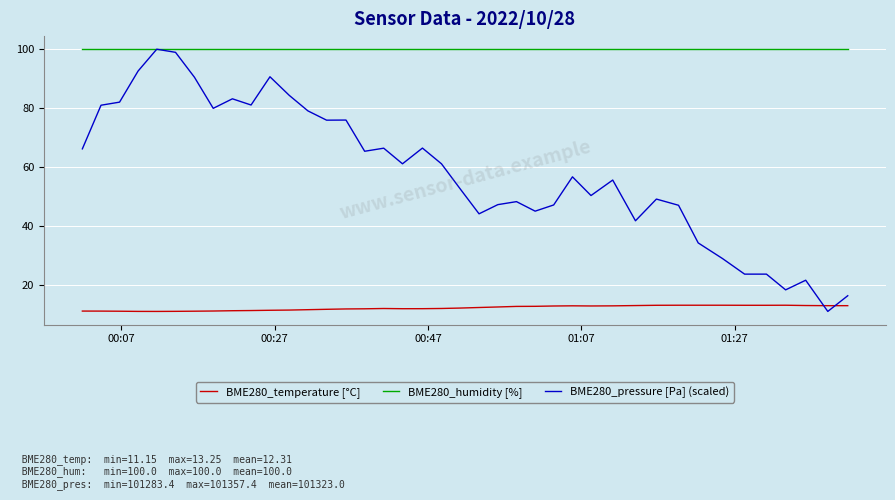

List the series in order of their overall mean, highest first.

BME280_humidity [%], BME280_pressure [Pa] (scaled), BME280_temperature [°C]